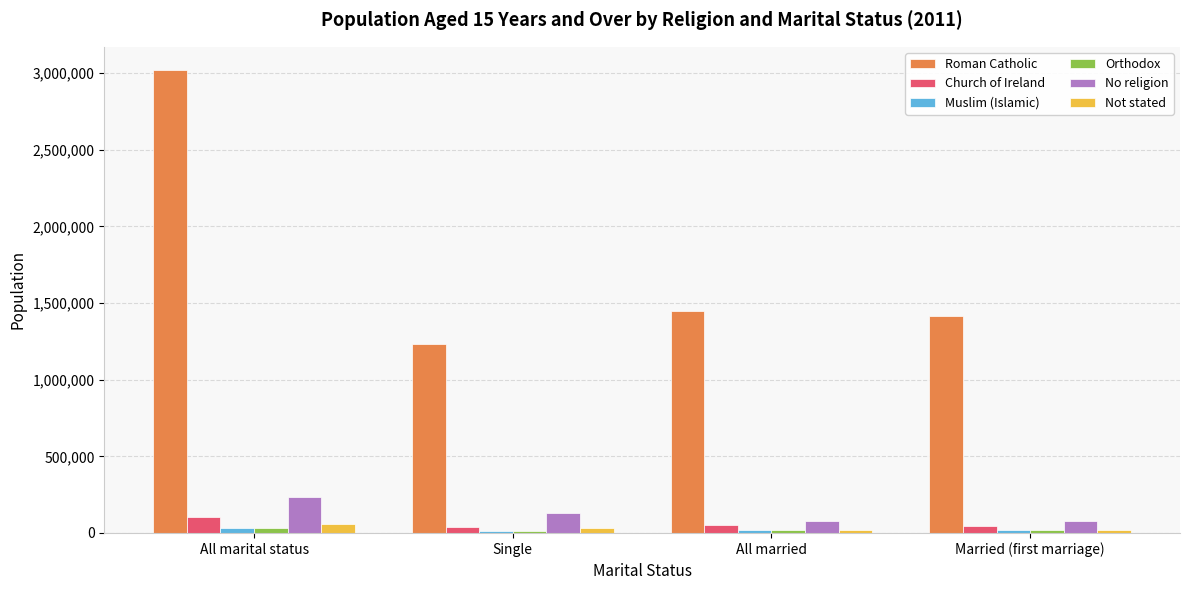

What is the difference between the maximum and minimum values in the No religion series?

152414